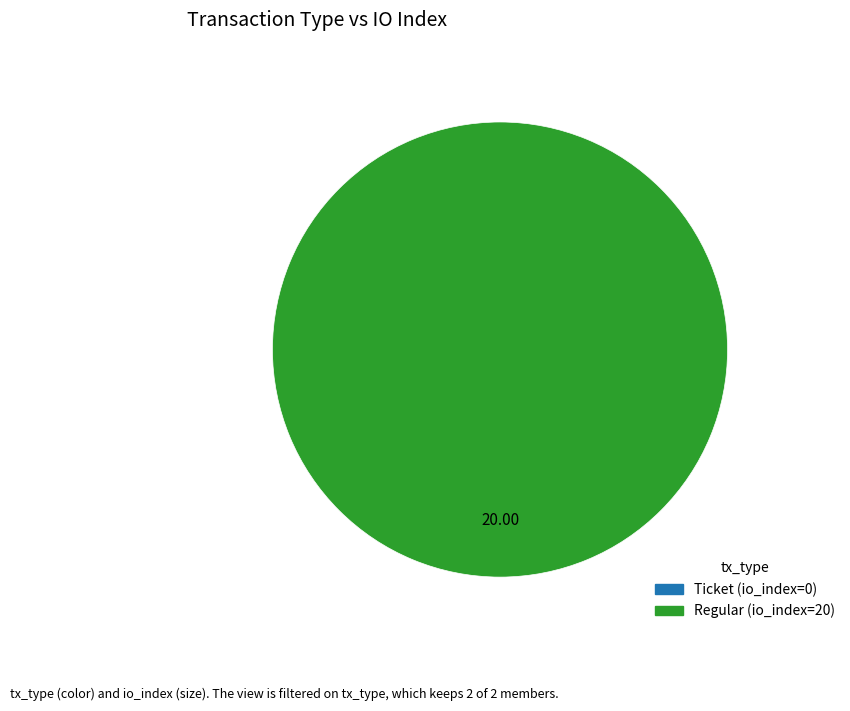

Count the number of slices in the pie.

2